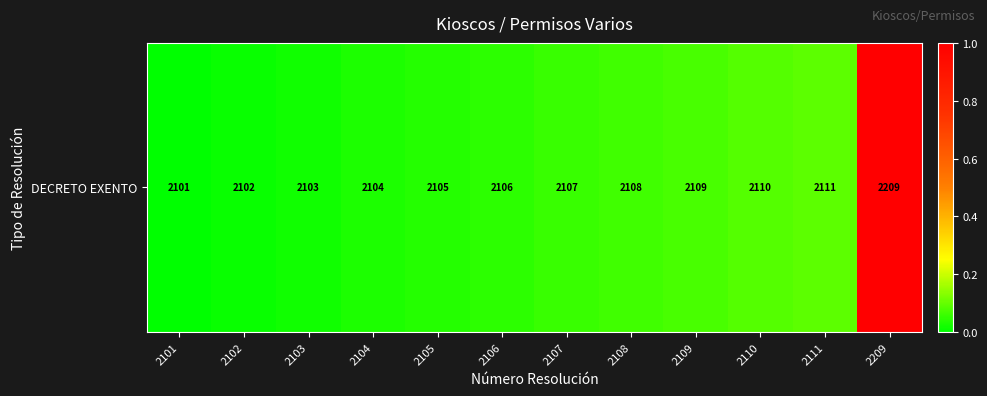

The value at 2102 is 0.0. True or false?

True